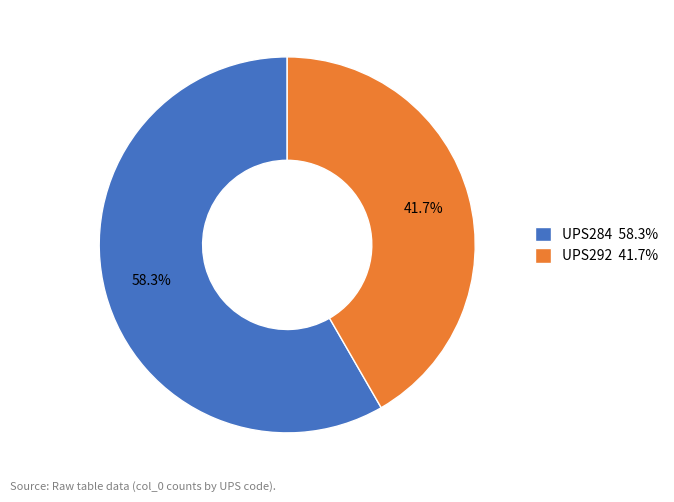

True or false: UPS284 accounts for 45% of the total.

False